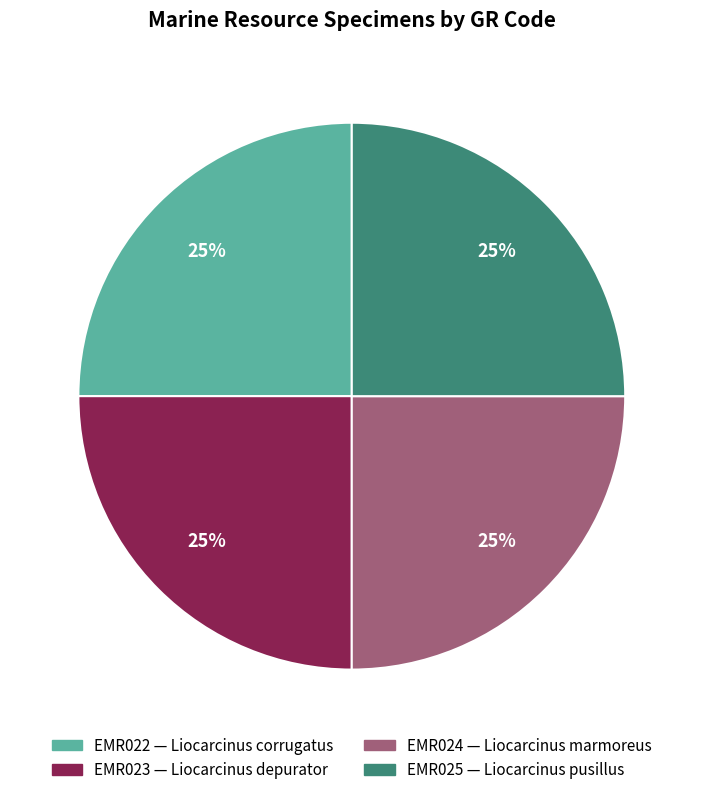

Is EMR024 the majority of the pie?

No